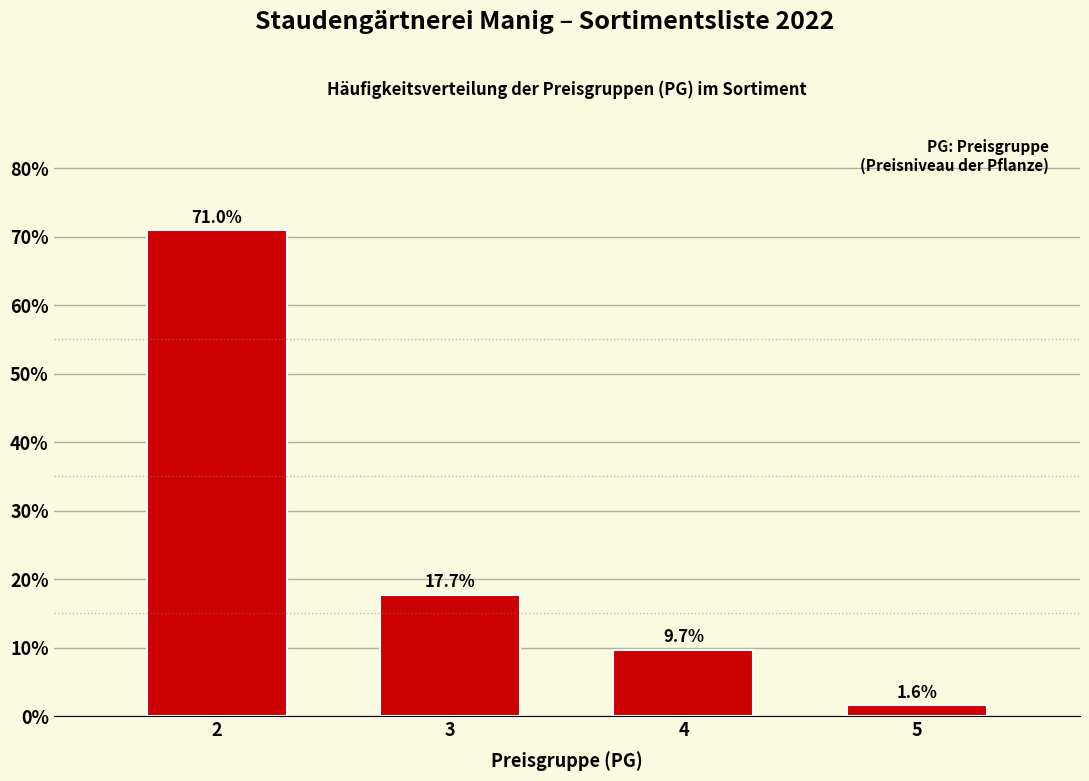

Reading left to right, transcribe all the data shown in this chart.

2=71.0	3=17.7	4=9.7	5=1.6